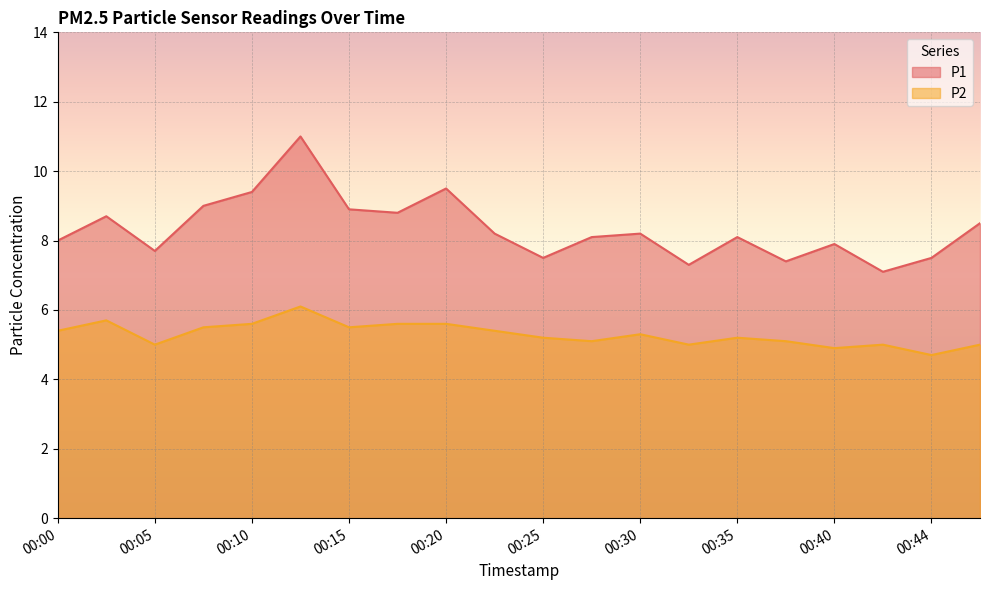

List the series in order of their peak value, highest first.

P1, P2